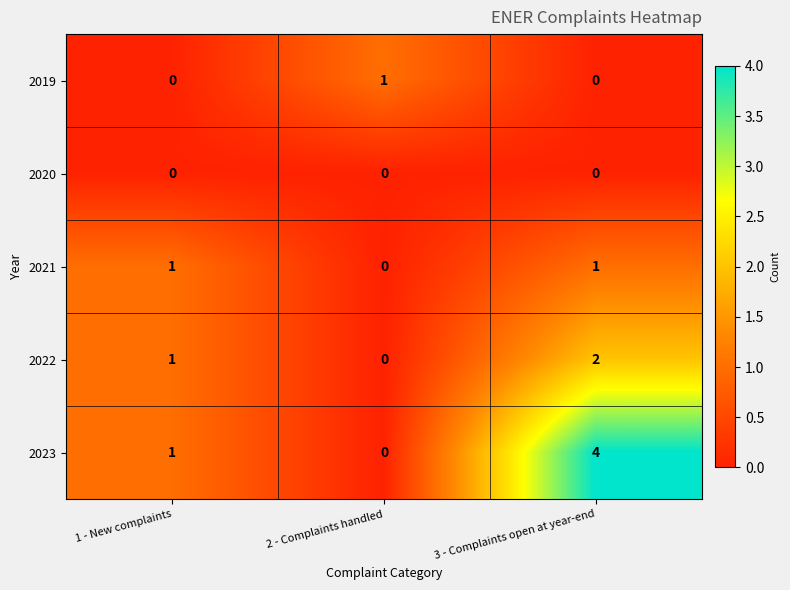

Which series has the widest spread of values?

2023